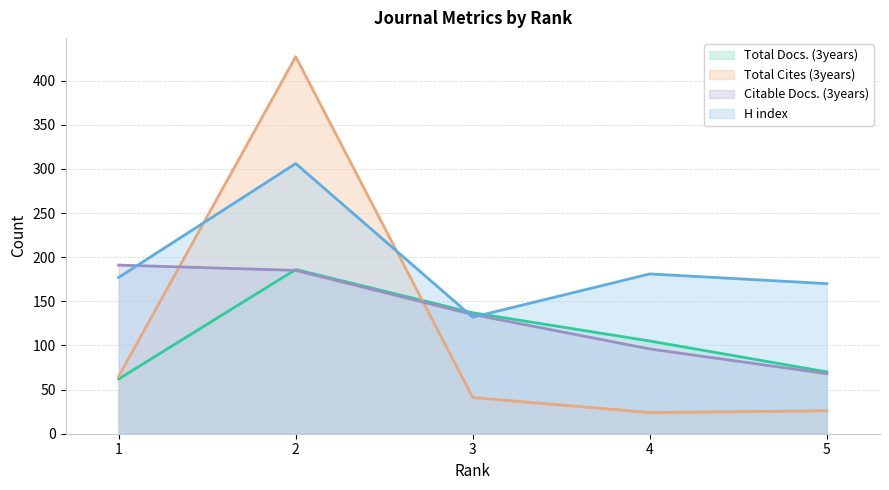

True or false: Total Docs. (3years) has a value of 188 at 3.

False